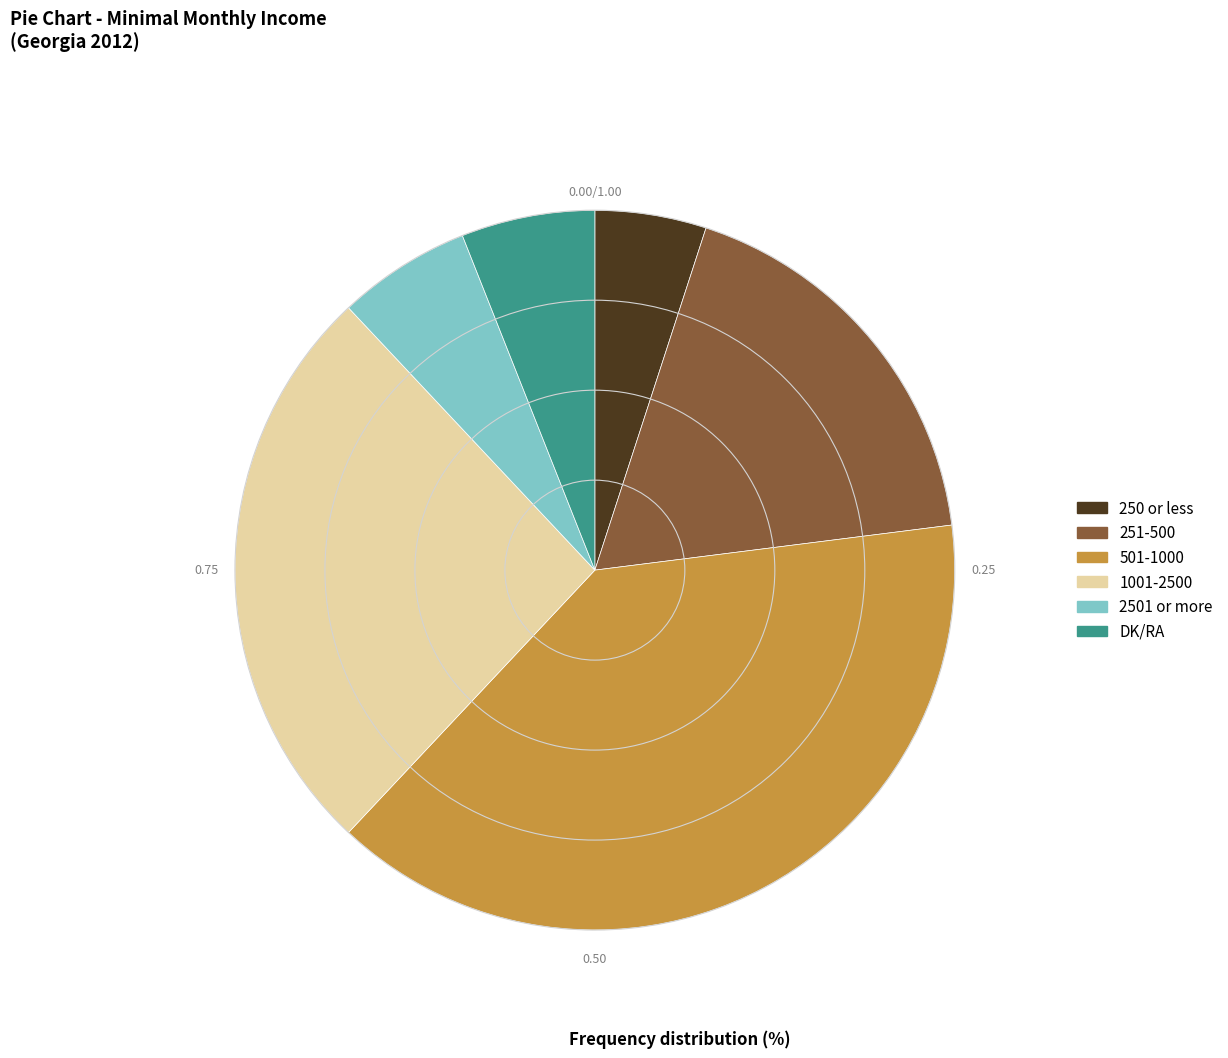

Do 250 or less and DK/RA together represent more than half of the pie?

No